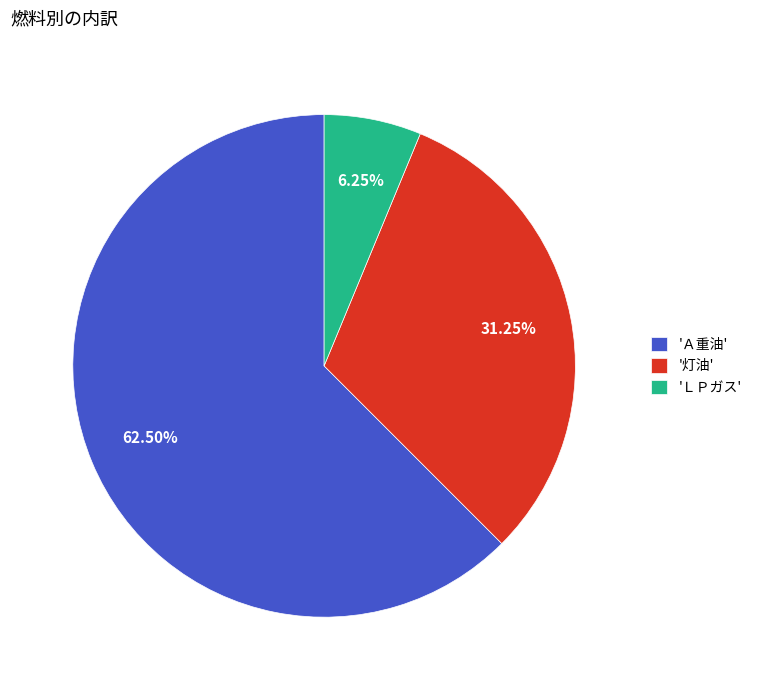

Which category accounts for the majority?

'Ａ重油'